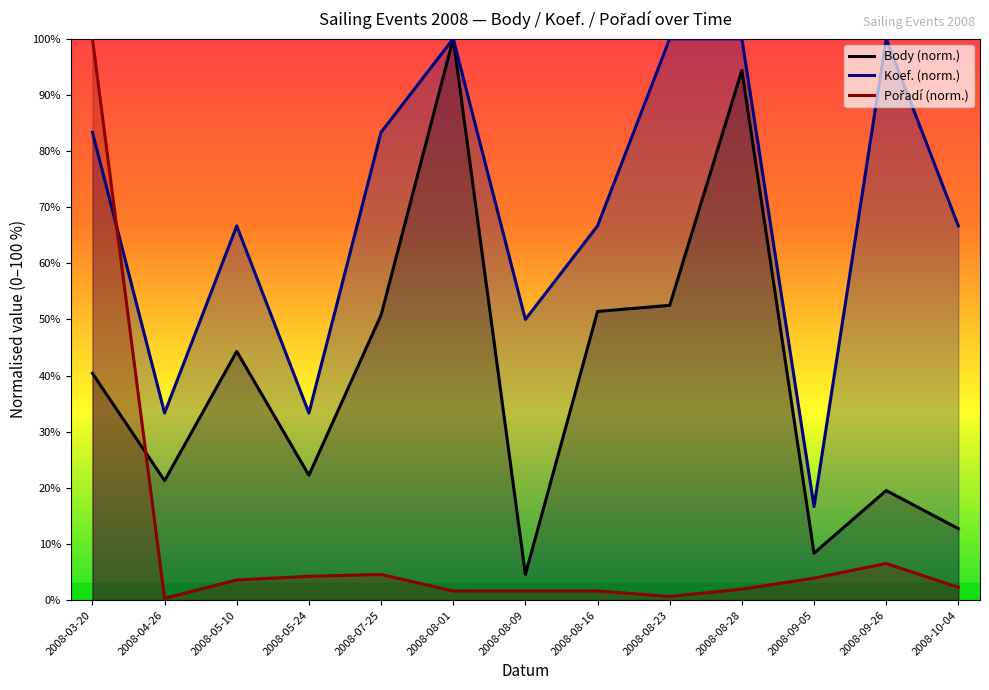

What is the difference between the highest and lowest values at 2008-08-28?

98.0